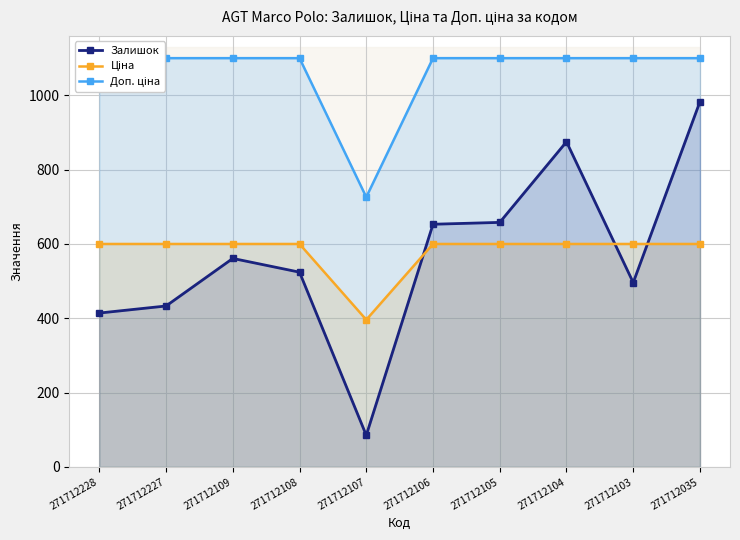

How many lines are shown in the chart?

3